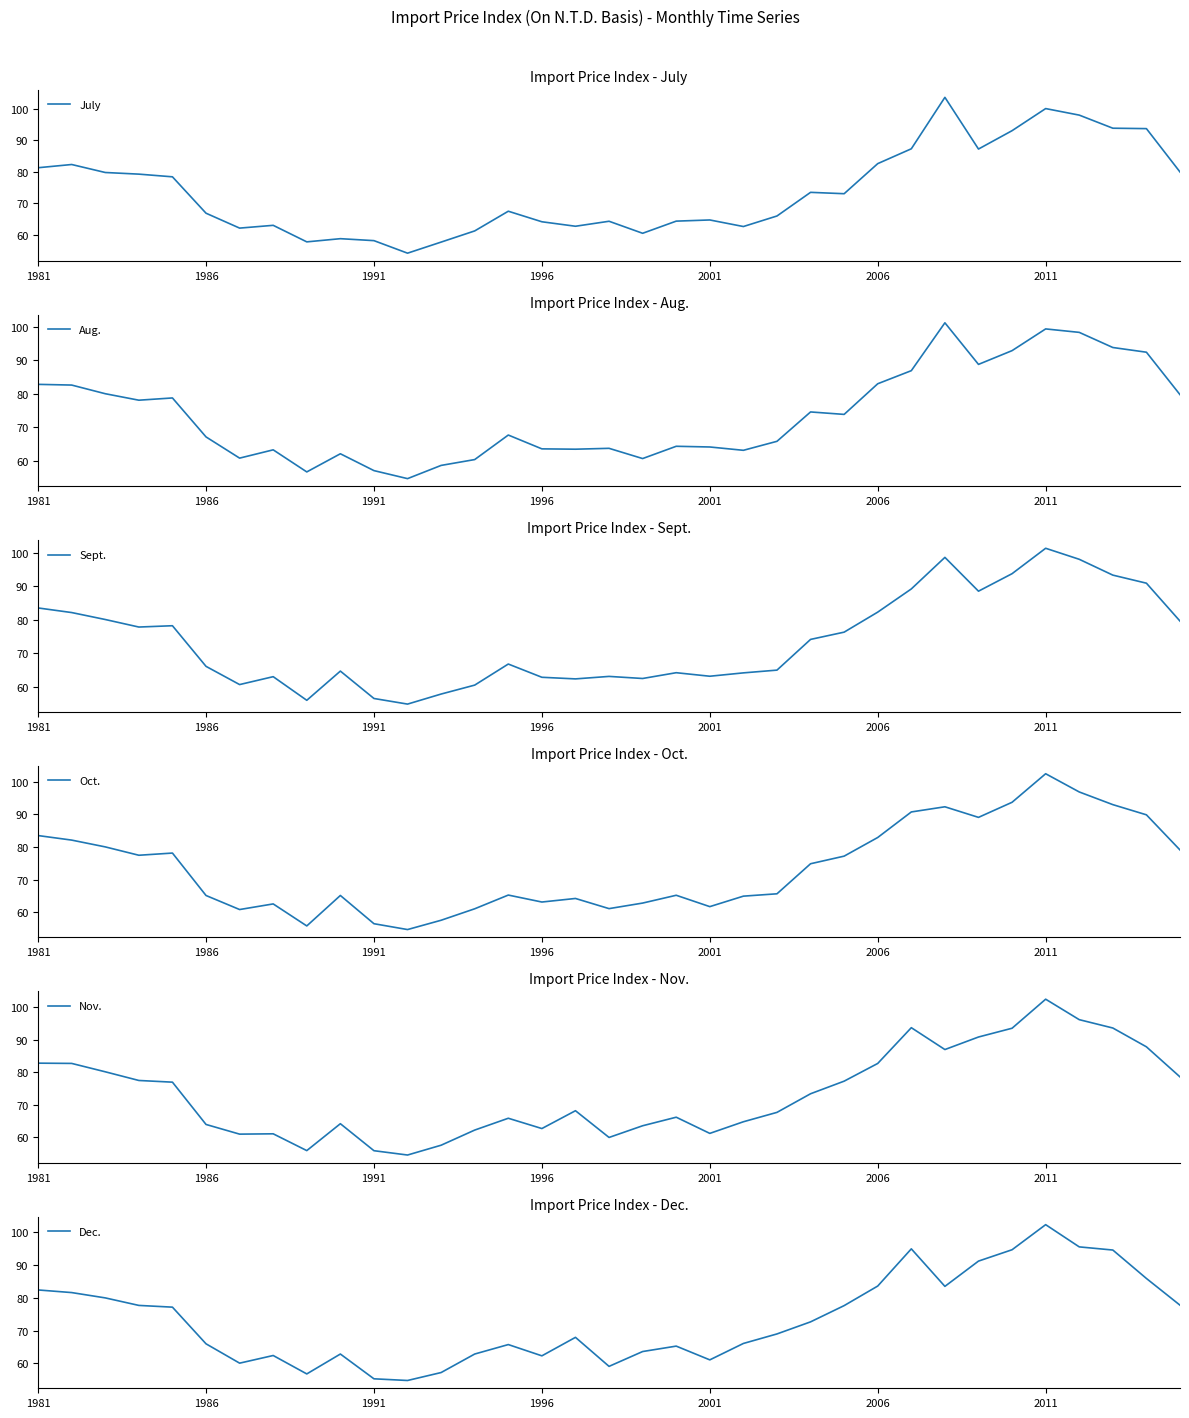

What is the lowest value of the July series?

54.2